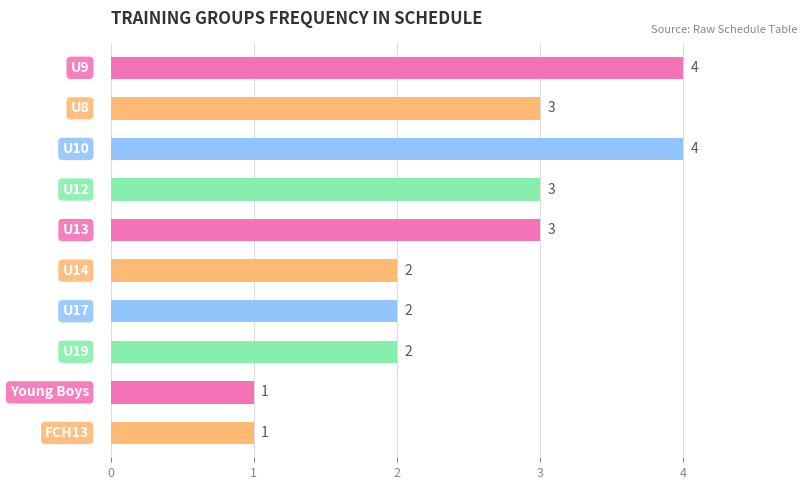

What is the greatest value displayed?

4